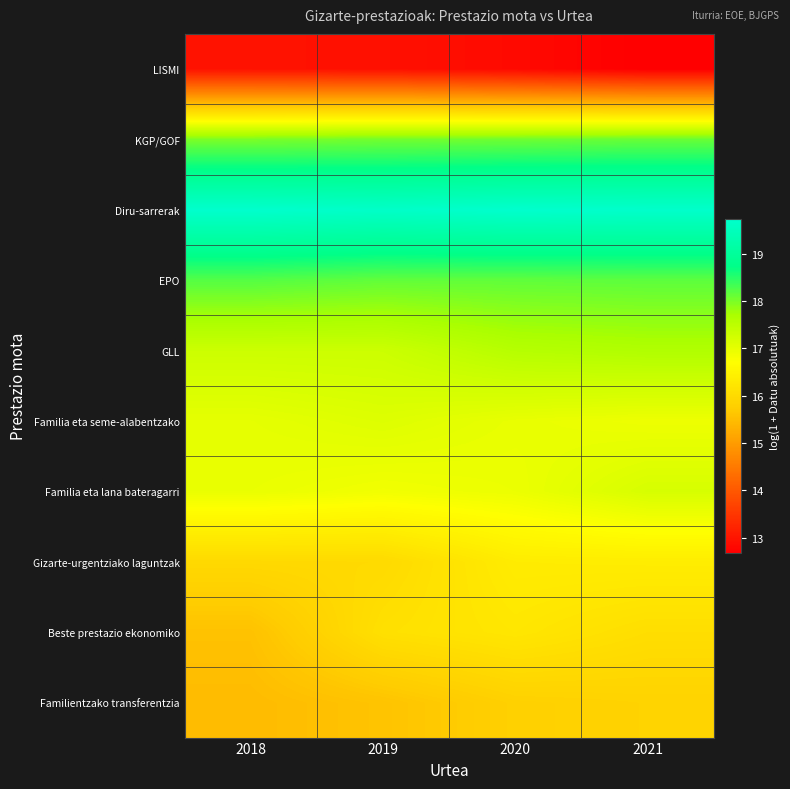

Which series has the widest spread of values?

Beste prestazio ekonomiko